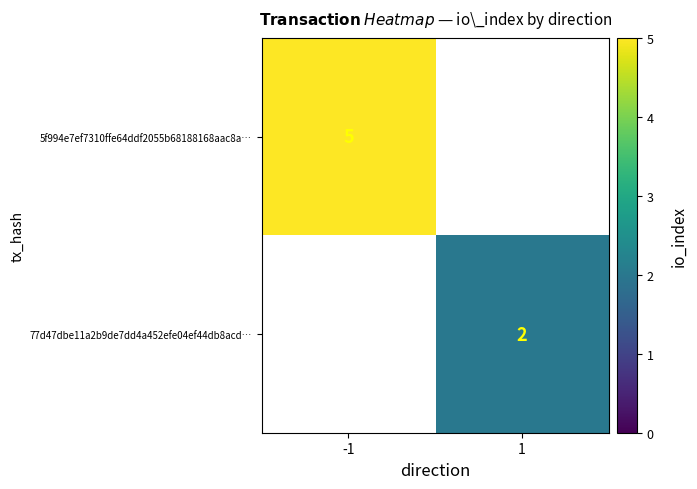

Is it true that 5f994e7ef7310ffe64ddf2055b68188168aac8a… equals 2 at -1?

False